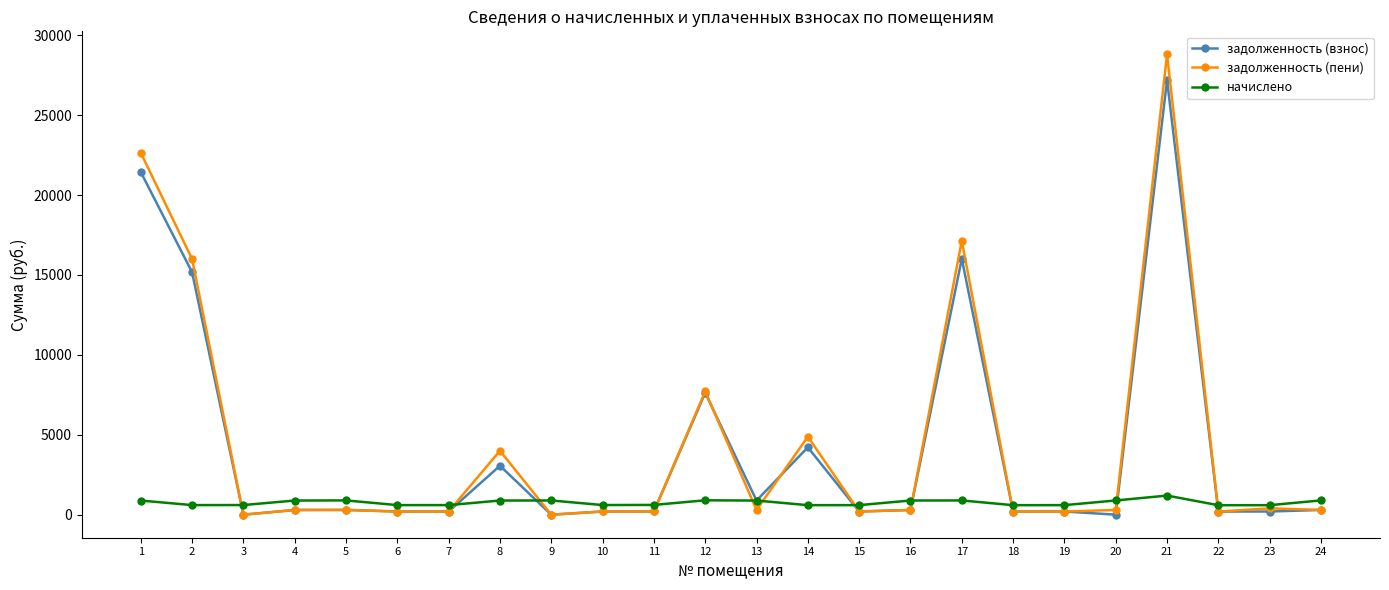

What is the value of the задолженность (пени) point at the 20th from the left?

296.8